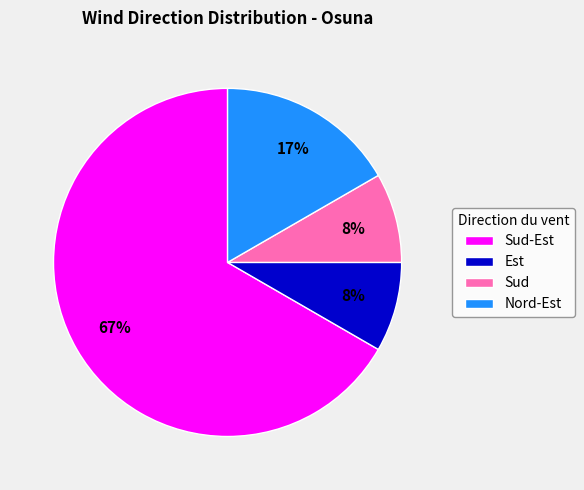

Combined, do Nord-Est and Sud-Est account for over 50%?

Yes